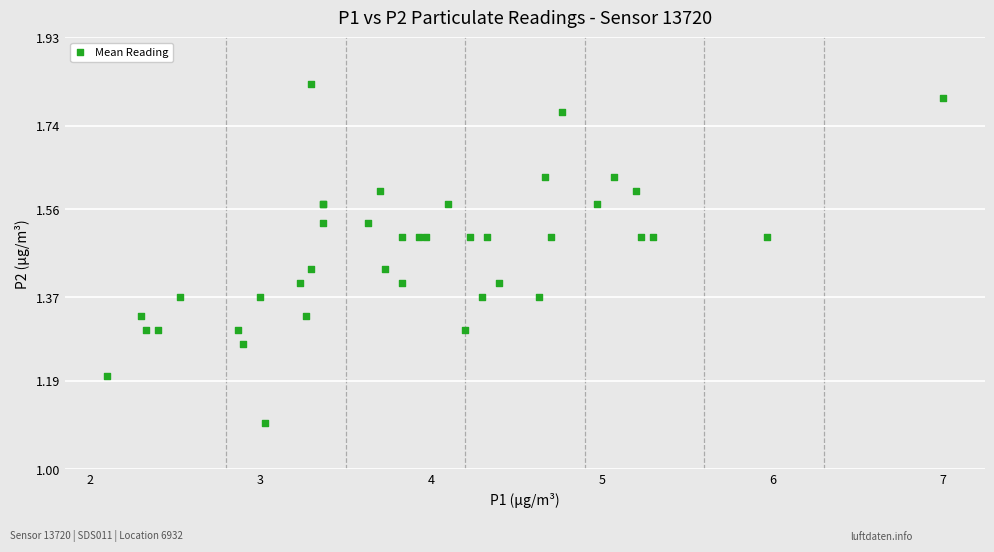

What Y value in the scatter plot is closest to 1?

1.1